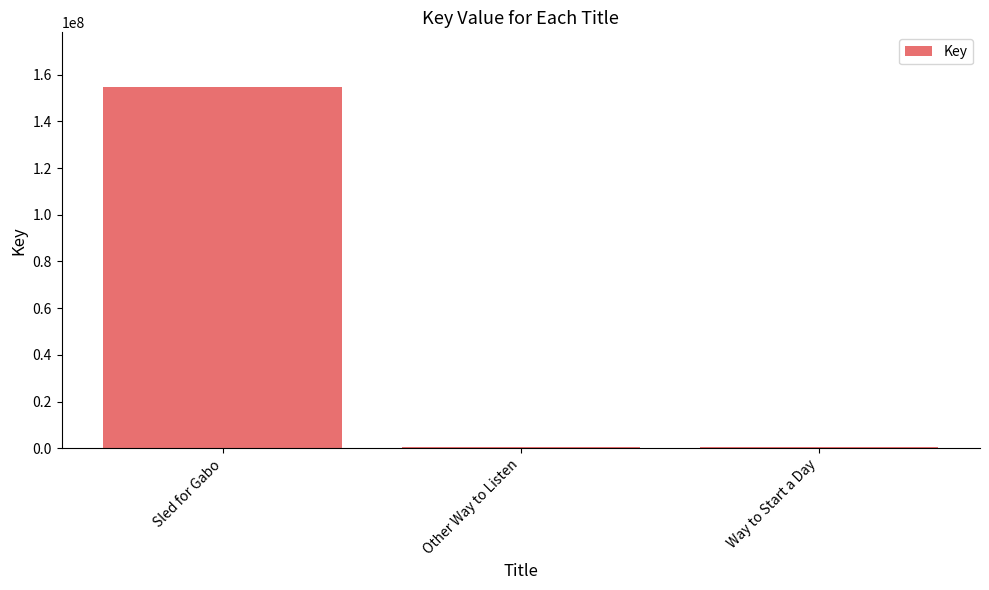

Where is the data nearest to the value 77630697?

Other Way to Listen